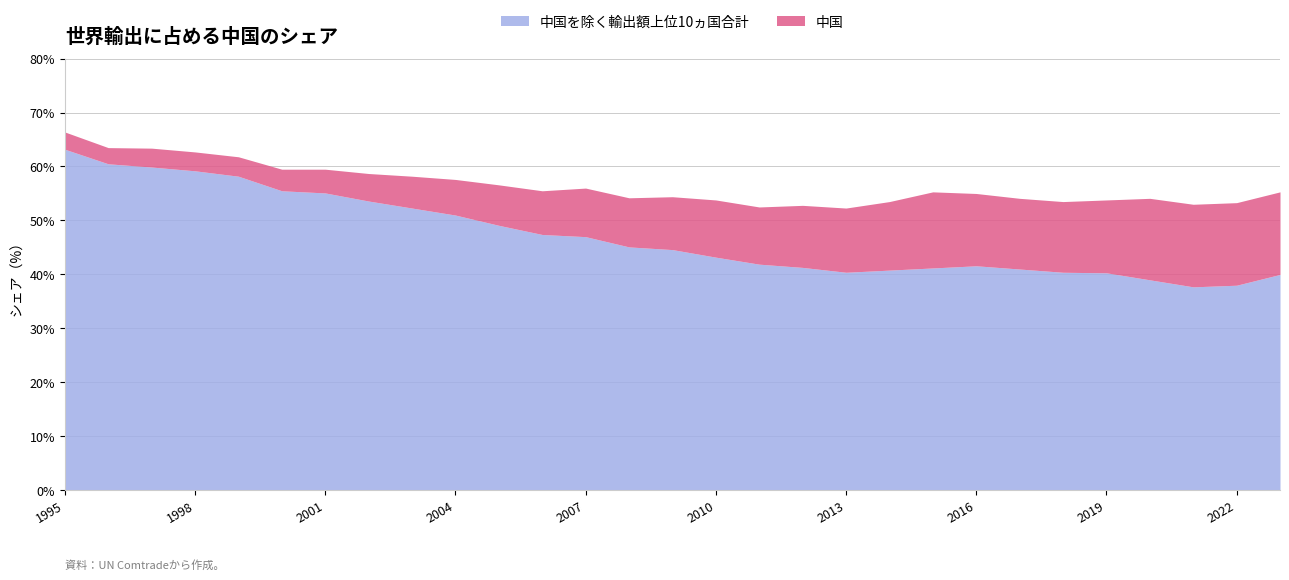

Reading left to right, transcribe all the data shown in this chart.

中国を除く輸出額上位10ヵ国合計: 63.2	60.5	59.9	59.2	58.2	55.5	55.1	53.6	52.3	51.0	49.1	47.4	47.0	45.1	44.6	43.2	41.9	41.3	40.4	40.8	41.2	41.6	41.0	40.4	40.3	39.0	37.7	38.0	40.0
中国: 3.2	3.0	3.5	3.5	3.6	4.0	4.4	5.1	5.9	6.6	7.5	8.1	9.0	9.1	9.8	10.6	10.6	11.5	11.9	12.7	14.1	13.4	13.1	13.1	13.5	15.1	15.3	15.3	15.3